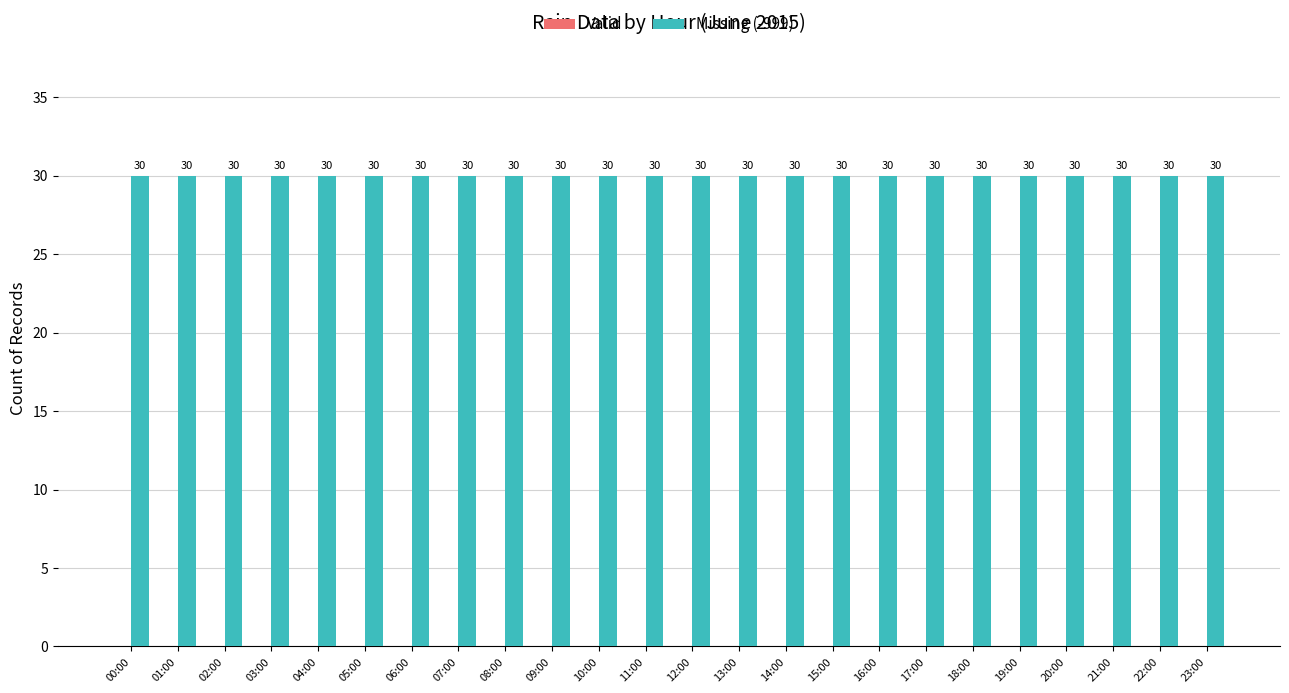

How many bars are there in total?

48